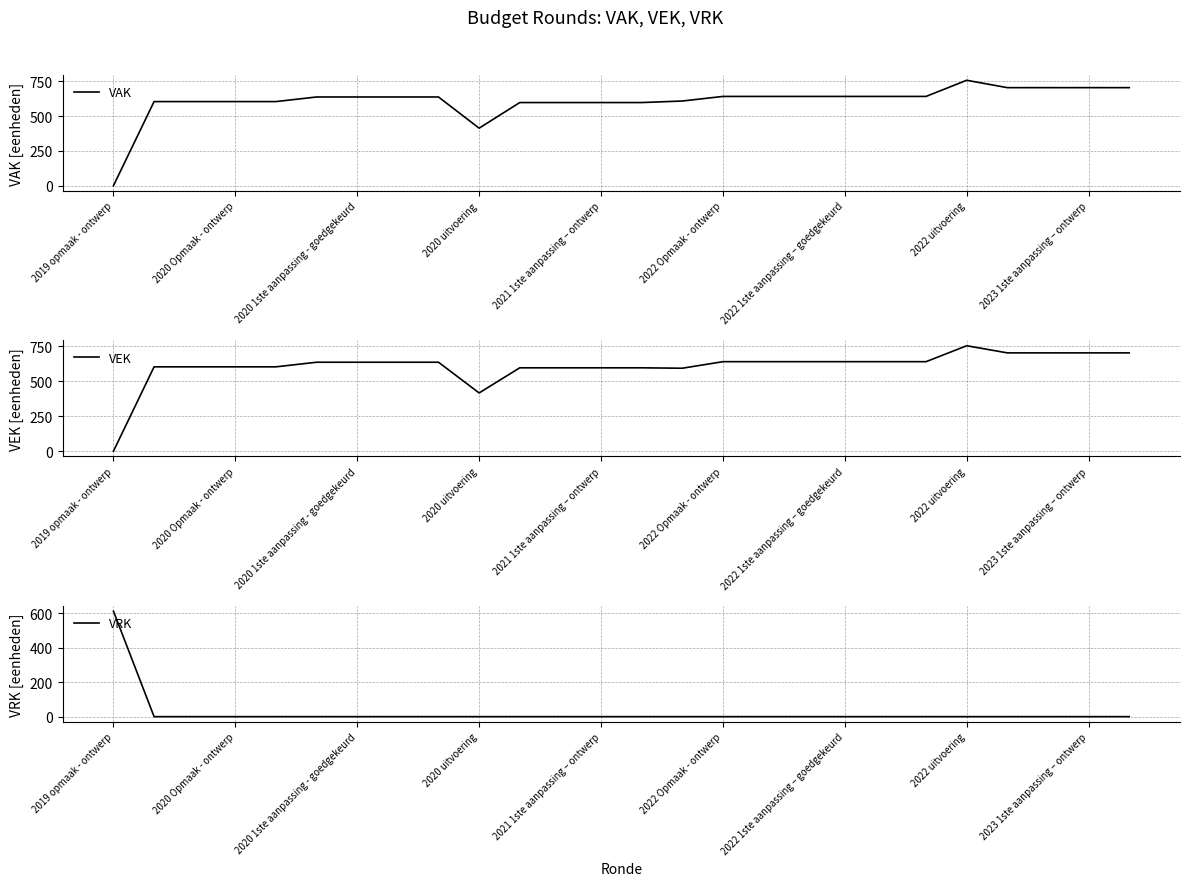

What is the sum of the VAK values at 2022 1ste aanpassing – goedgekeurd and 2020 uitvoering?

1054